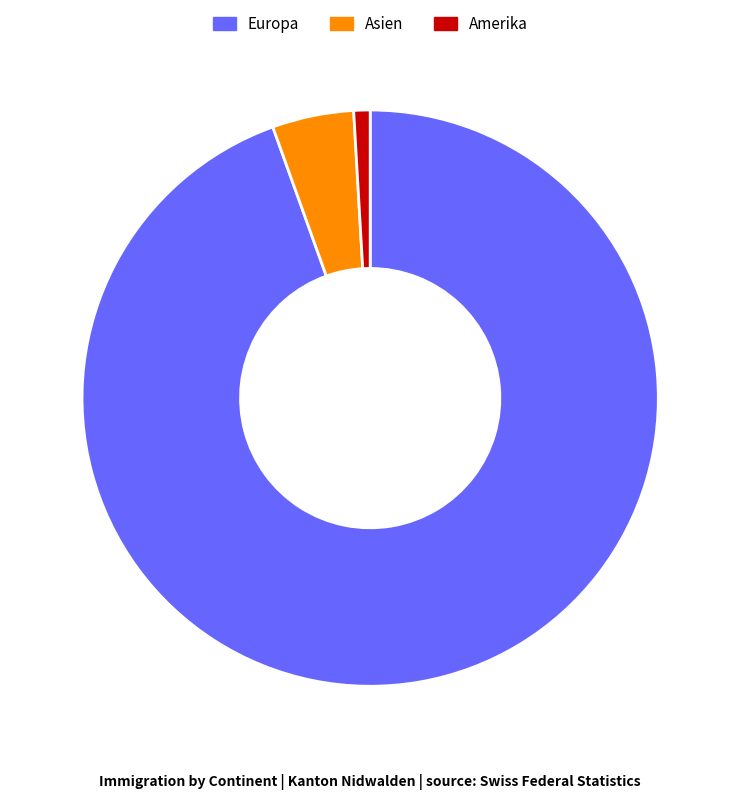

Which category has the smallest portion of the pie?

Amerika